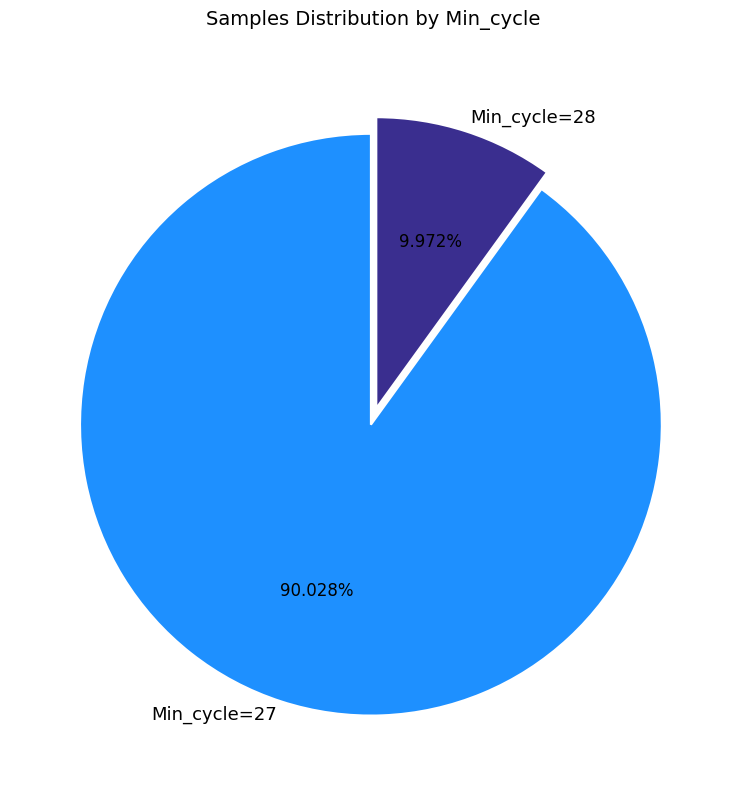

Combined, do Min_cycle=28 and Min_cycle=27 account for over 50%?

Yes